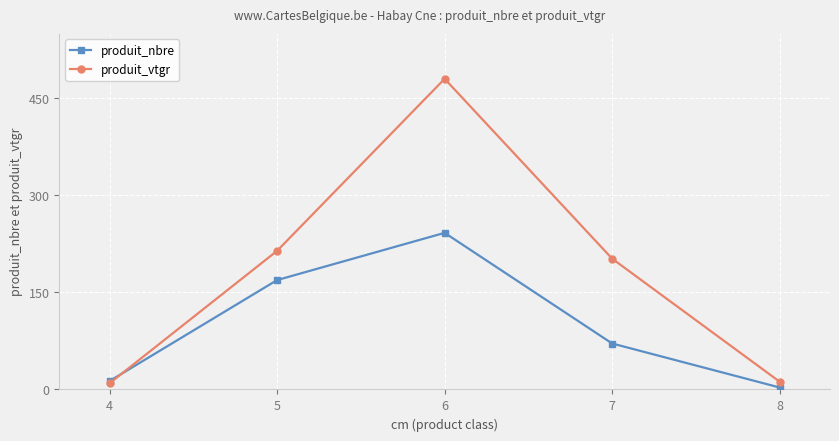

What is the minimum value for produit_nbre?

3.0